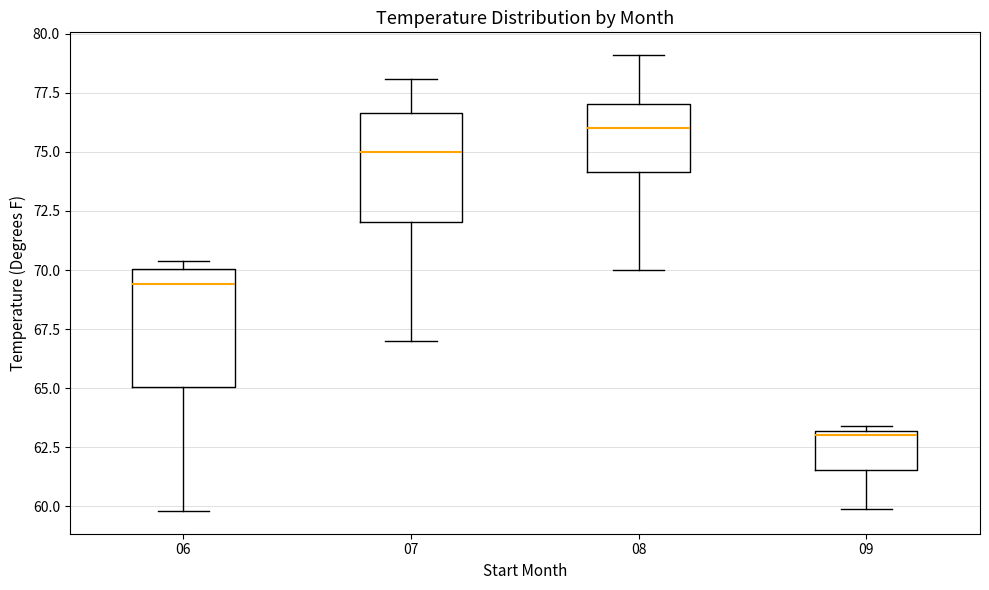

Which box has the highest median line?

08